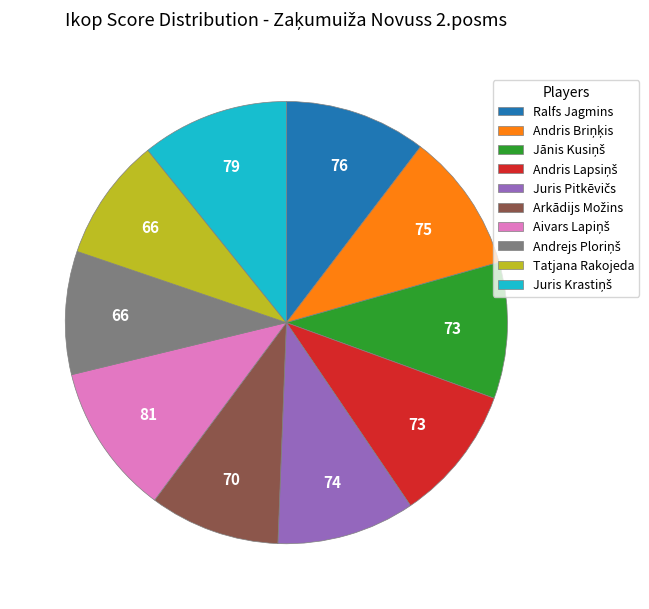

Does any single category account for the majority?

No